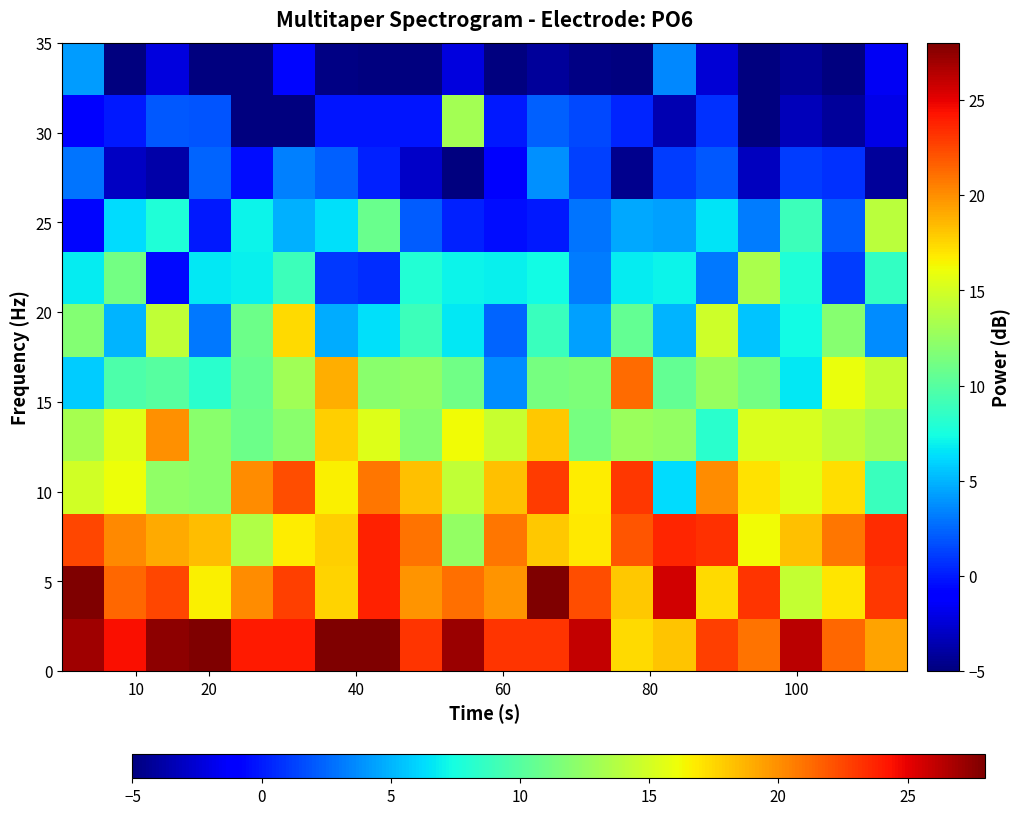

Count the number of data series in this chart.

12